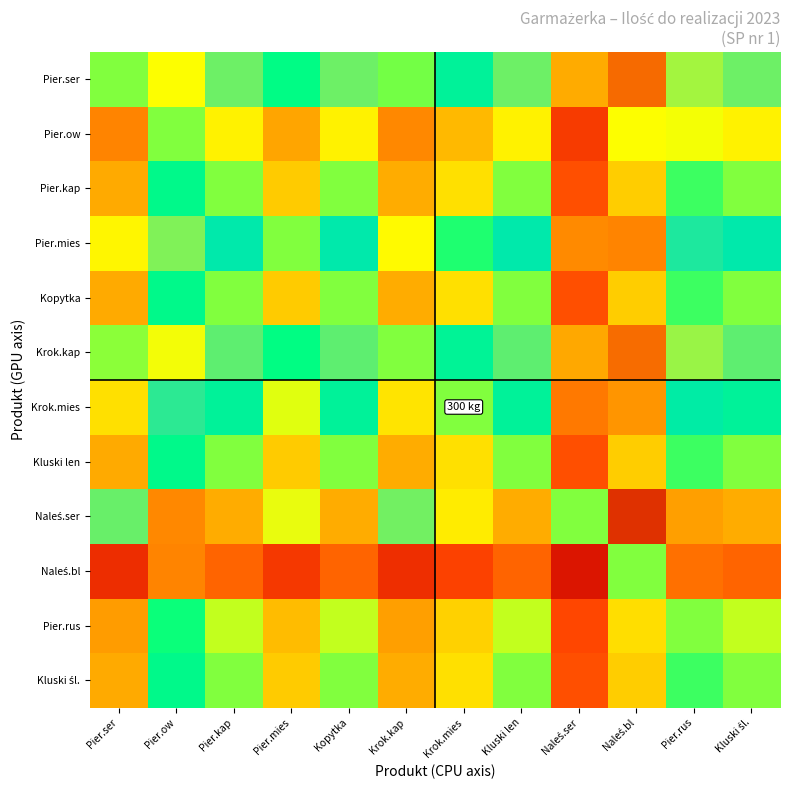

Count the number of data series in this chart.

12